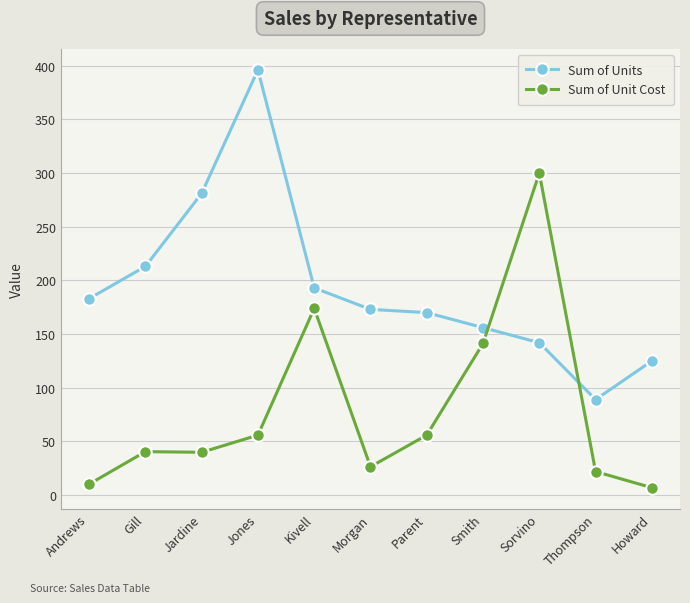

List the series in order of their peak value, lowest first.

Sum of Unit Cost, Sum of Units